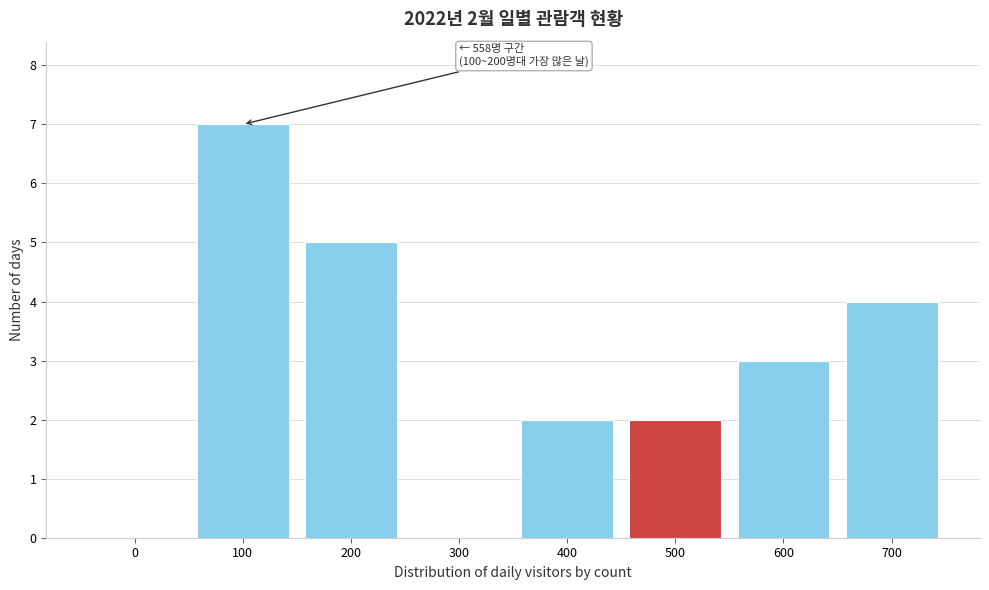

Reading left to right, extract all data points from this chart.

0=0	100=7	200=5	300=0	400=2	500=2	600=3	700=4